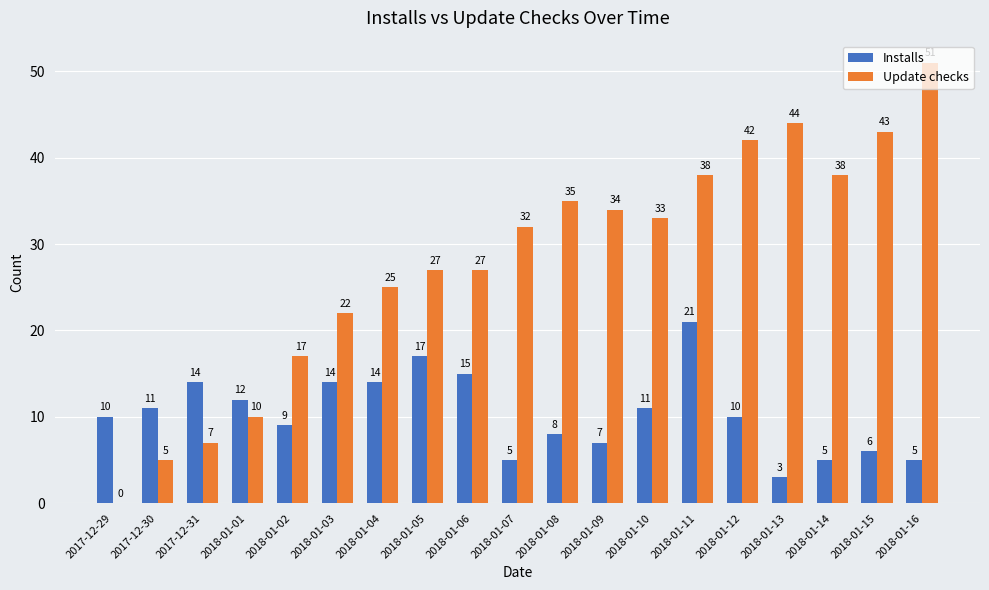

Which series has the largest total across all categories?

Update checks